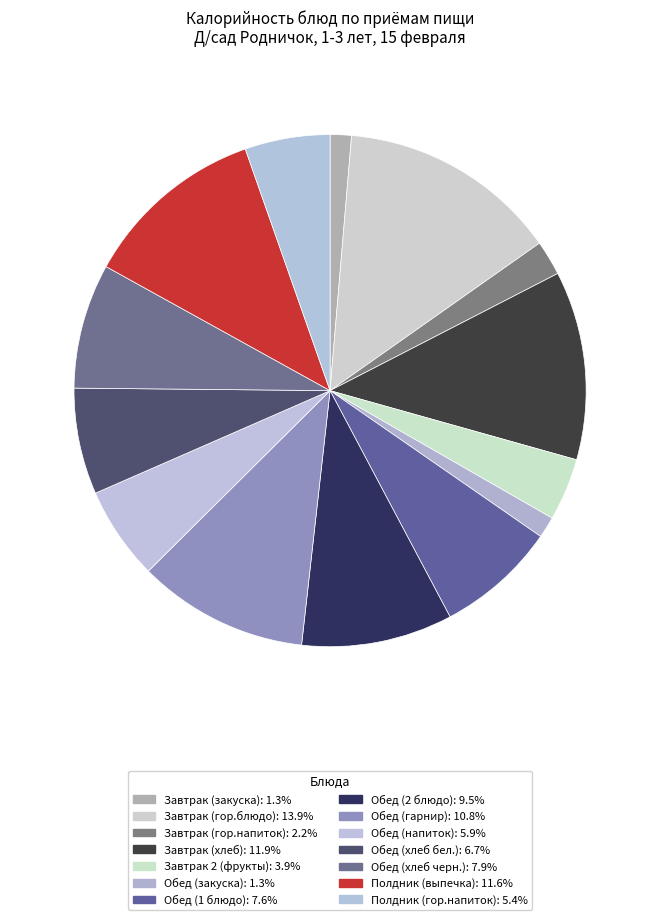

How many slices are in this pie chart?

14